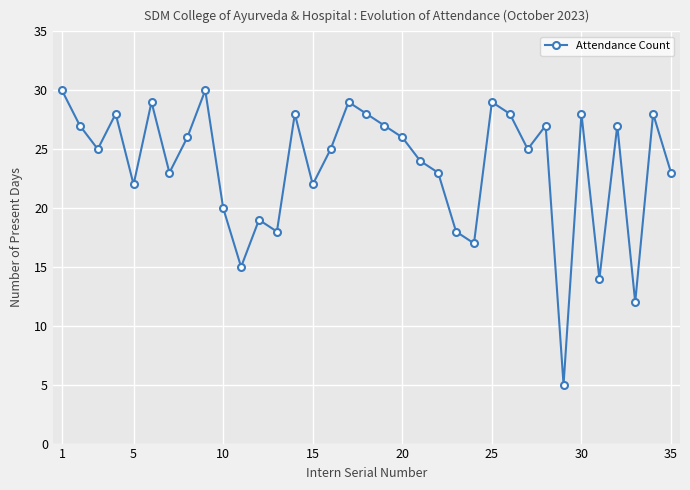

How many points are higher than both their immediate neighbors (excluding endpoints)?

11